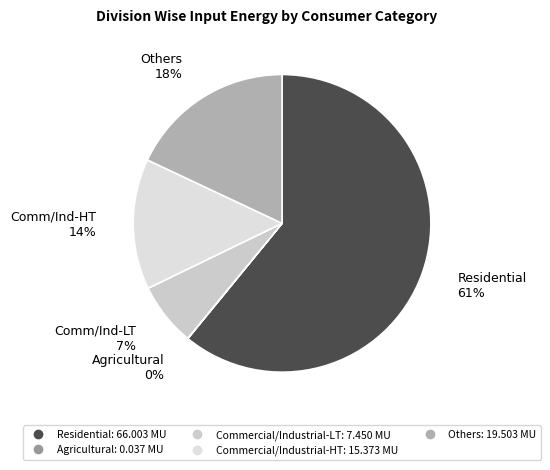

Approximately how many times larger is the value at Others compared to Commercial/Industrial-HT?

1.3